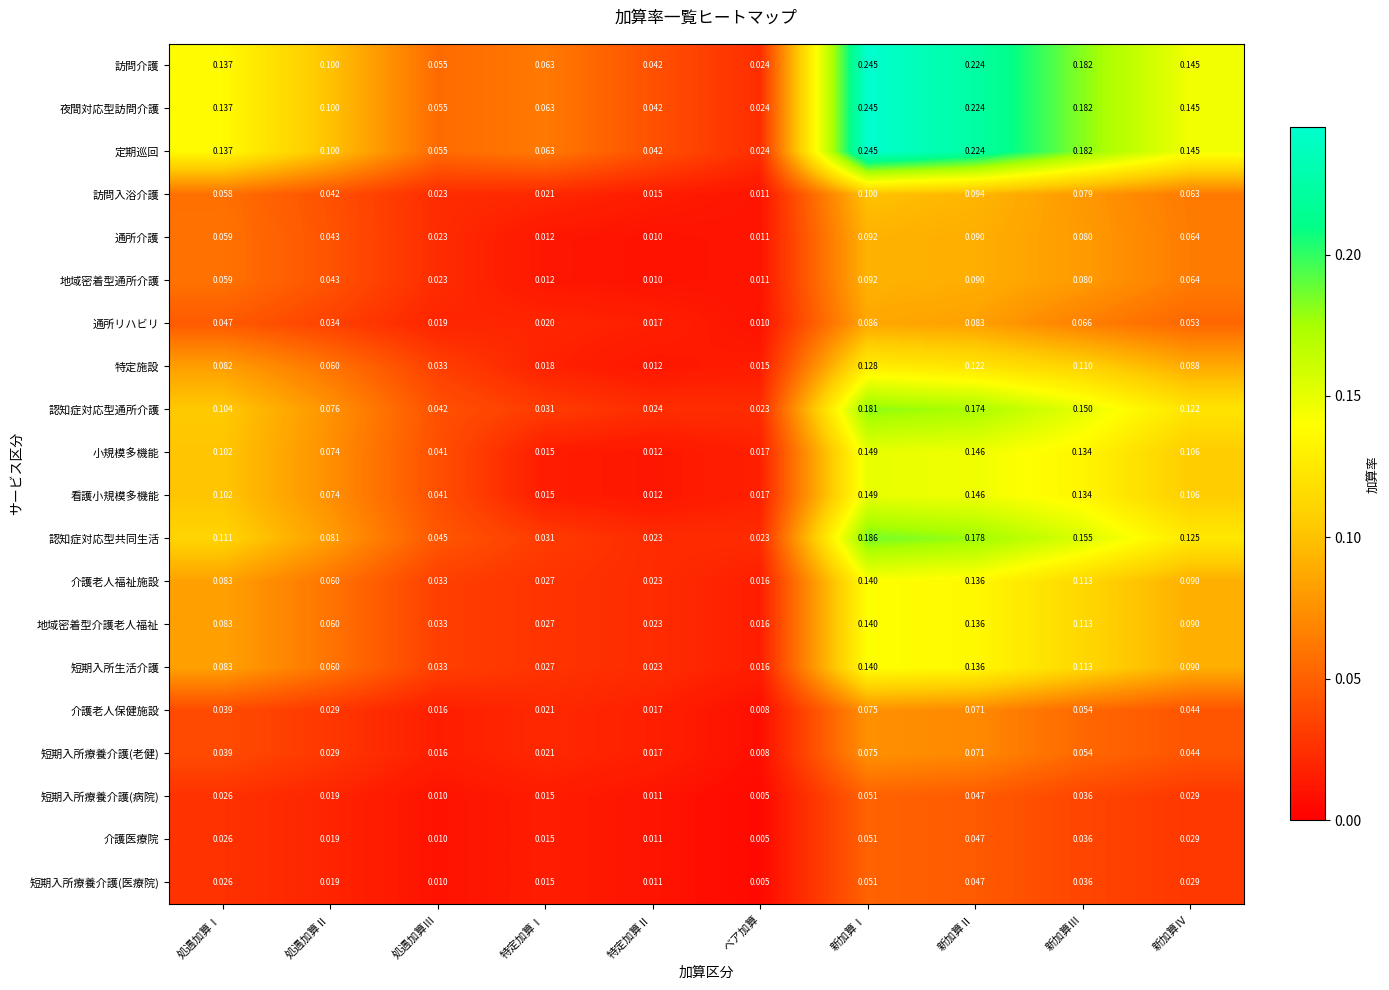

Where is 短期入所療養介護(病院) nearest to the value 0?

ベア加算